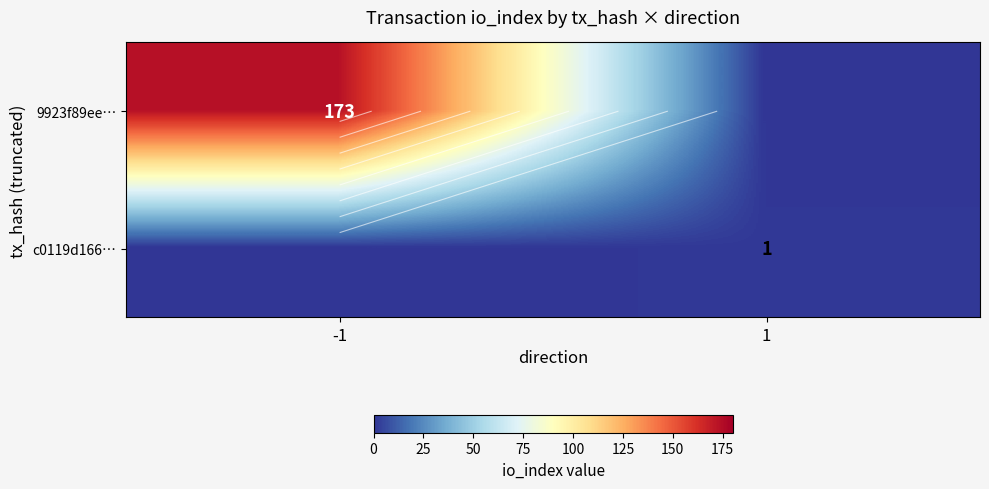

The value of c0119d166… at -1 is -1. True or false?

False